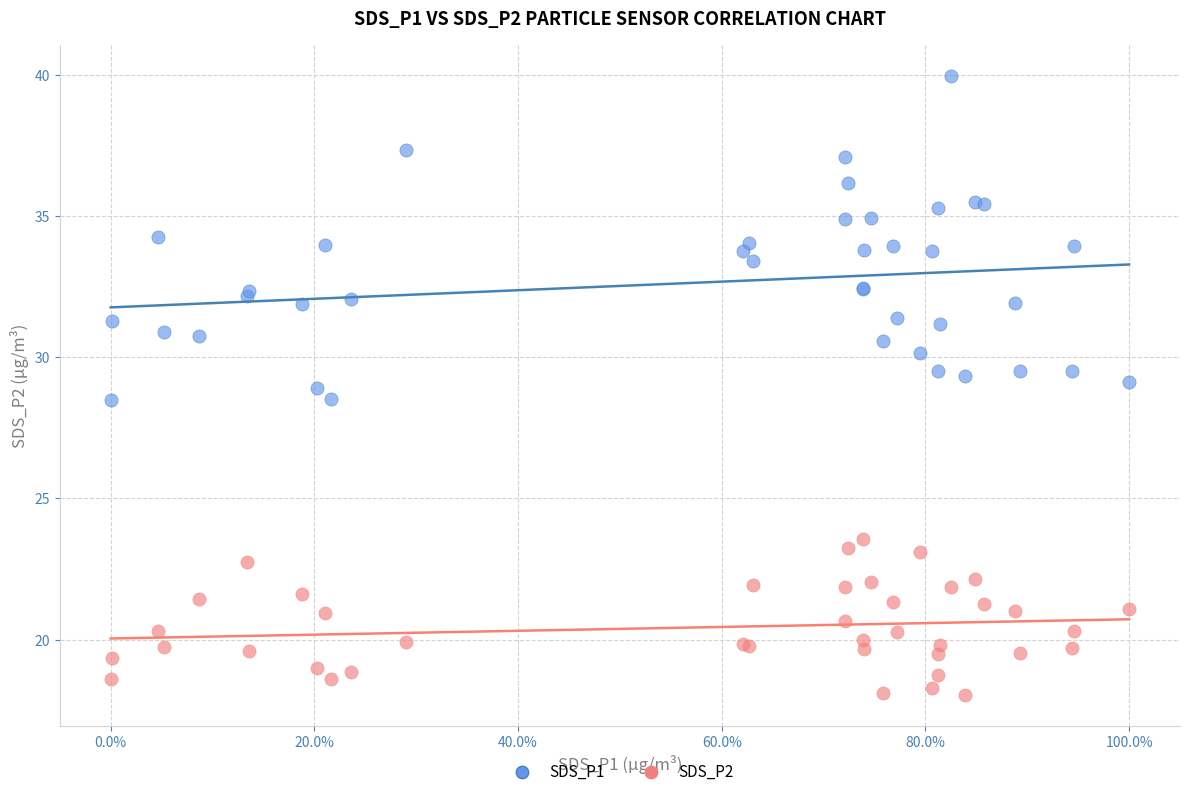

Which series has the largest Y range (max minus min)?

SDS_P1